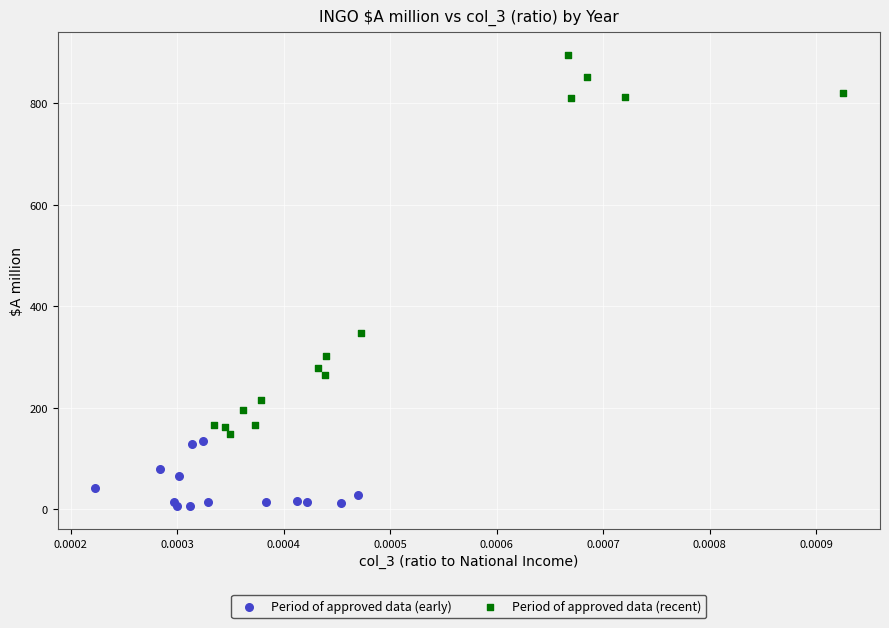

Which series has the widest spread of Y values?

Period of approved data (recent)